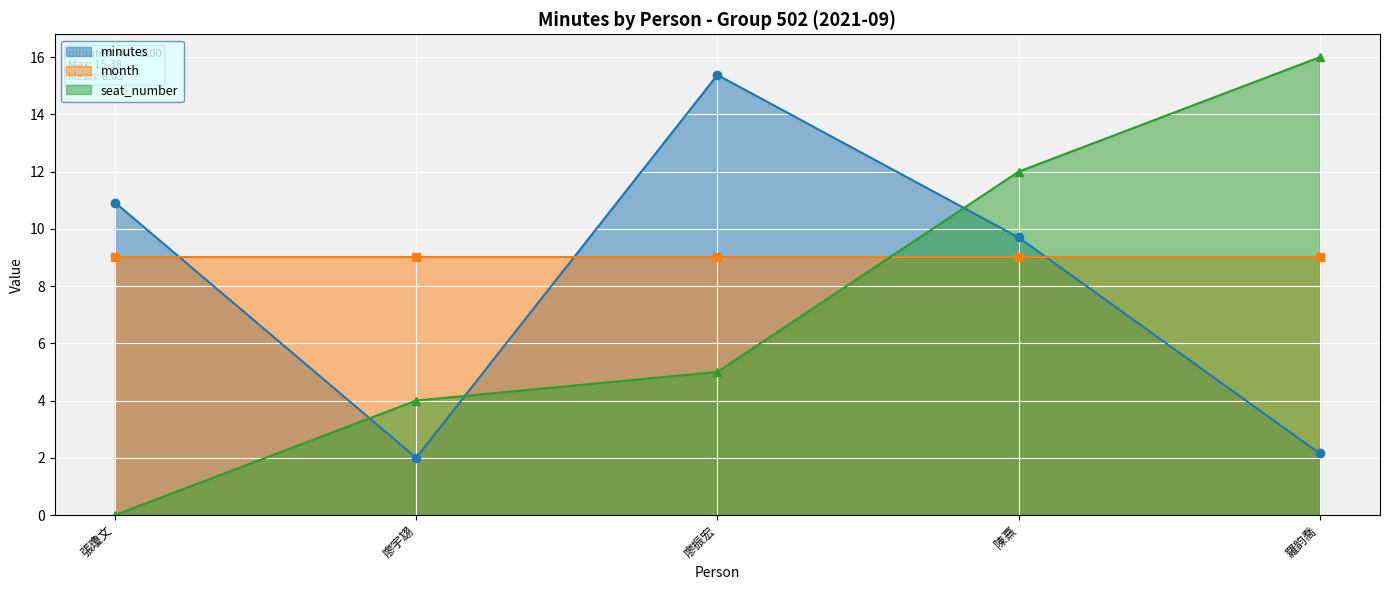

At which category does minutes reach its first local valley?

廖宇翃